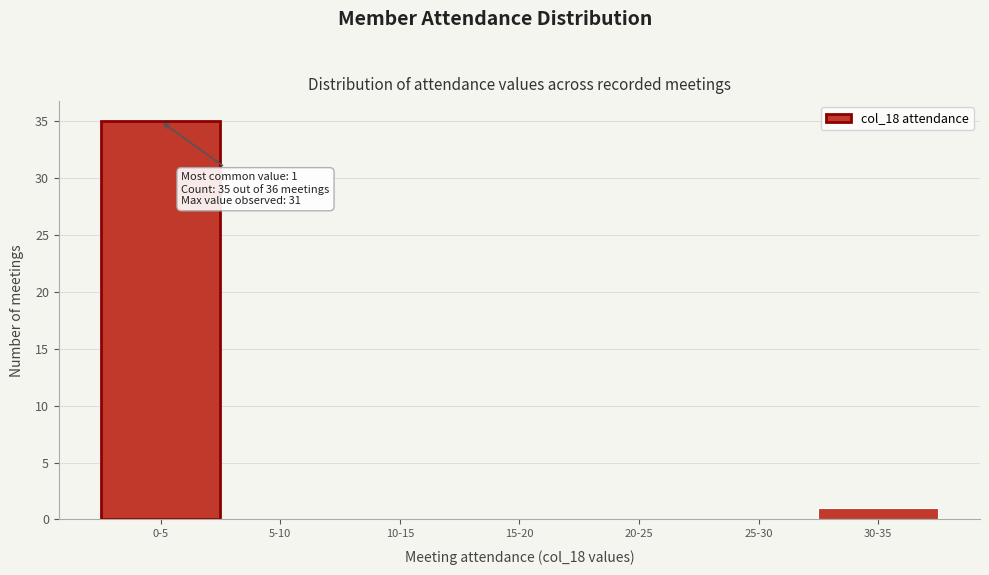

Reading left to right, extract all data points from this chart.

0-5=35	5-10=0	10-15=0	15-20=0	20-25=0	25-30=0	30-35=1